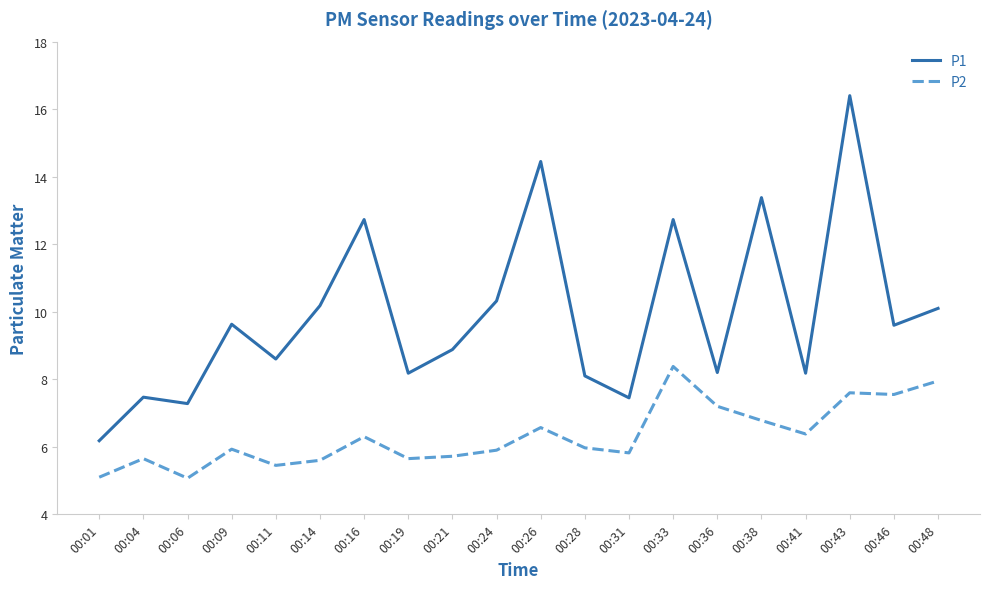

What is the lowest value of the P1 series?

6.2